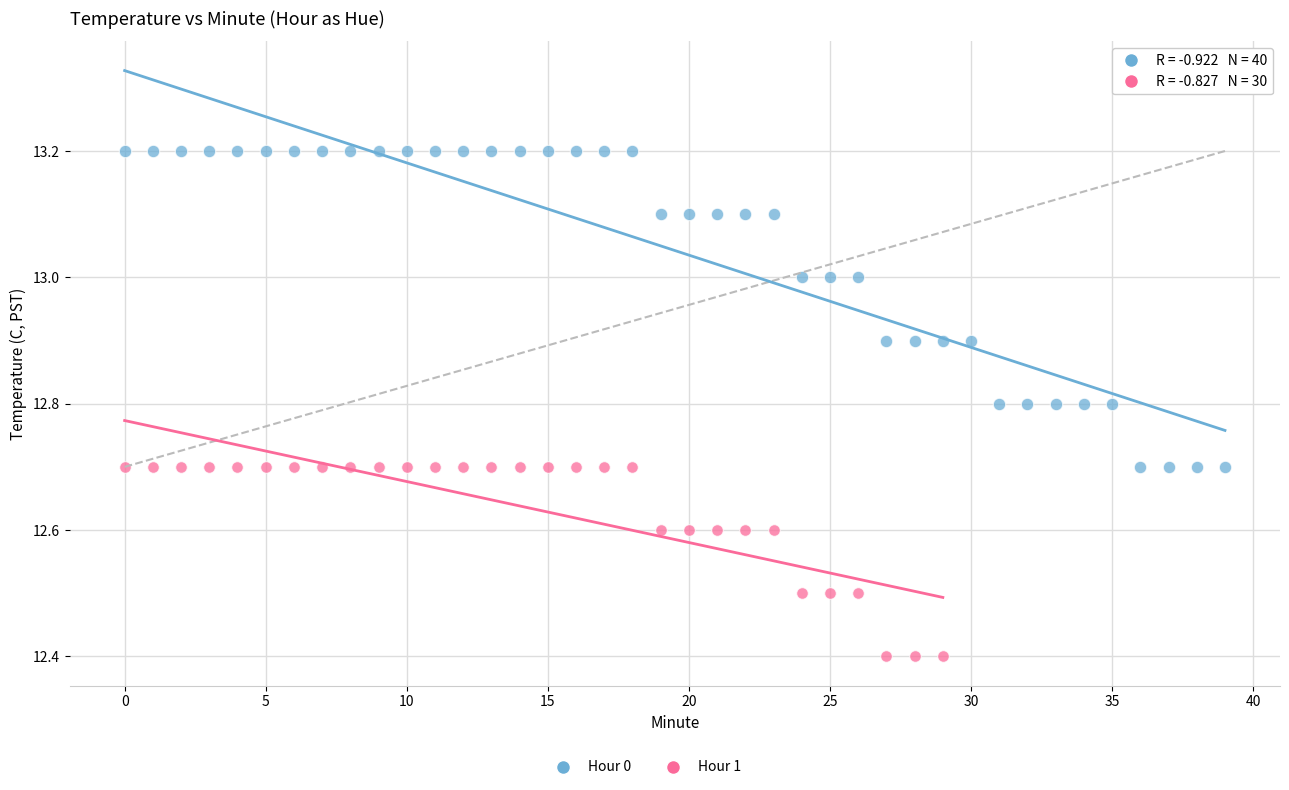

Which series reaches the minimum Y coordinate?

Hour 1